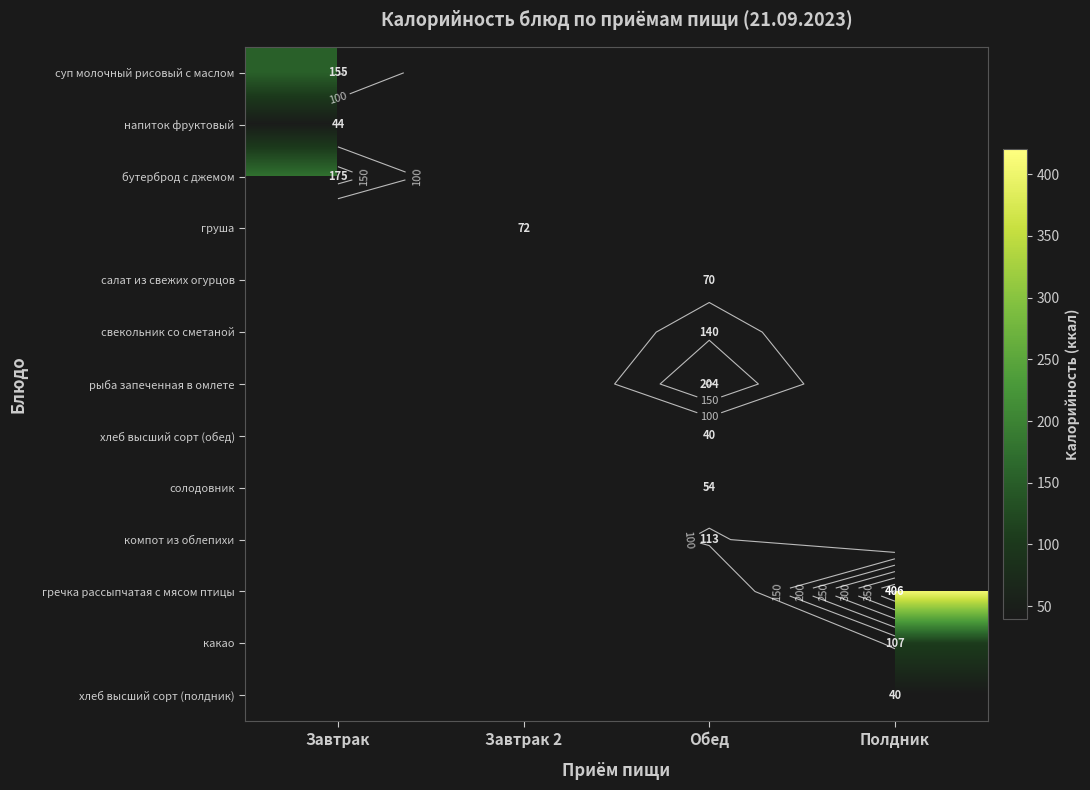

The value of солодовник at Обед is 77.8. True or false?

False